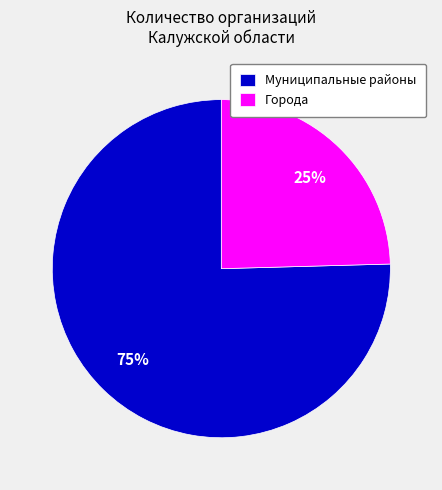

To the nearest percent, what portion does Муниципальные районы represent?

75%